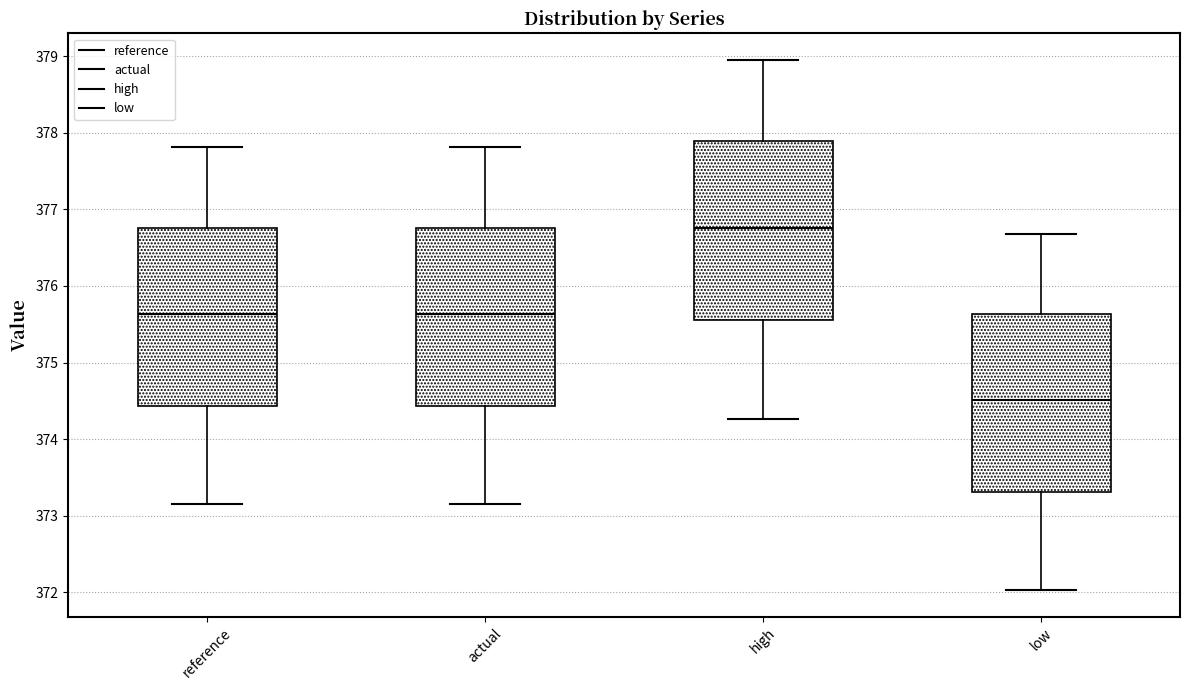

Reading left to right, transcribe this box plot: for each box, give where its median line is, the range the box spans, and where its two whiskers end, as read against the y-axis. The values are not printed on the chart, so give them approximately, as read against the axis.

reference: median 375.6, box 374.4 to 376.8, whiskers 373.1 to 377.8
actual: median 375.6, box 374.4 to 376.8, whiskers 373.2 to 377.8
high: median 376.8, box 375.6 to 377.9, whiskers 374.3 to 379.0
low: median 374.5, box 373.3 to 375.6, whiskers 372.0 to 376.7